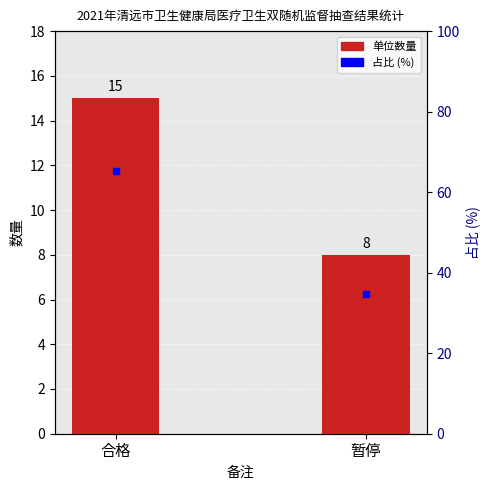

At how many categories does at least one series exceed 59?

1